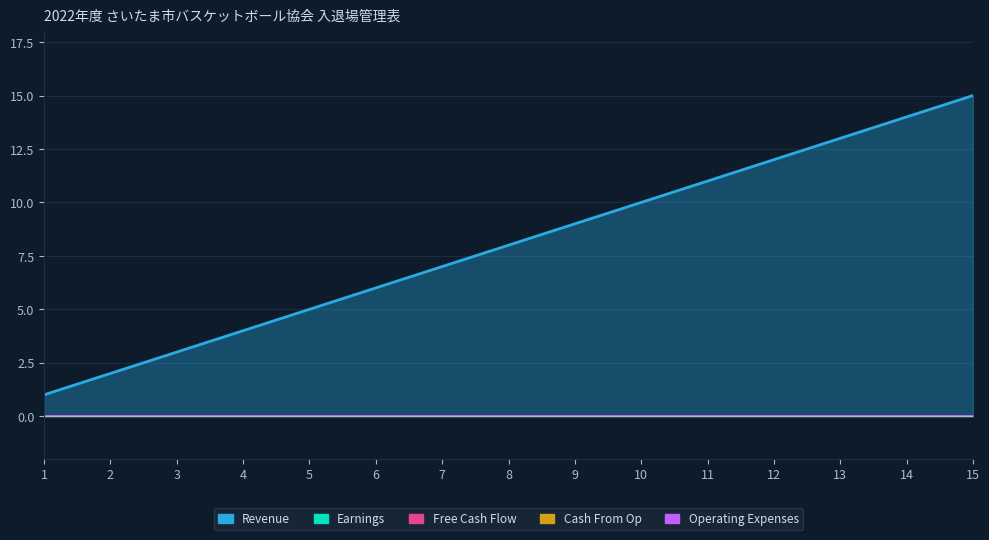

True or false: Free Cash Flow has a value of 0 at 15.

True